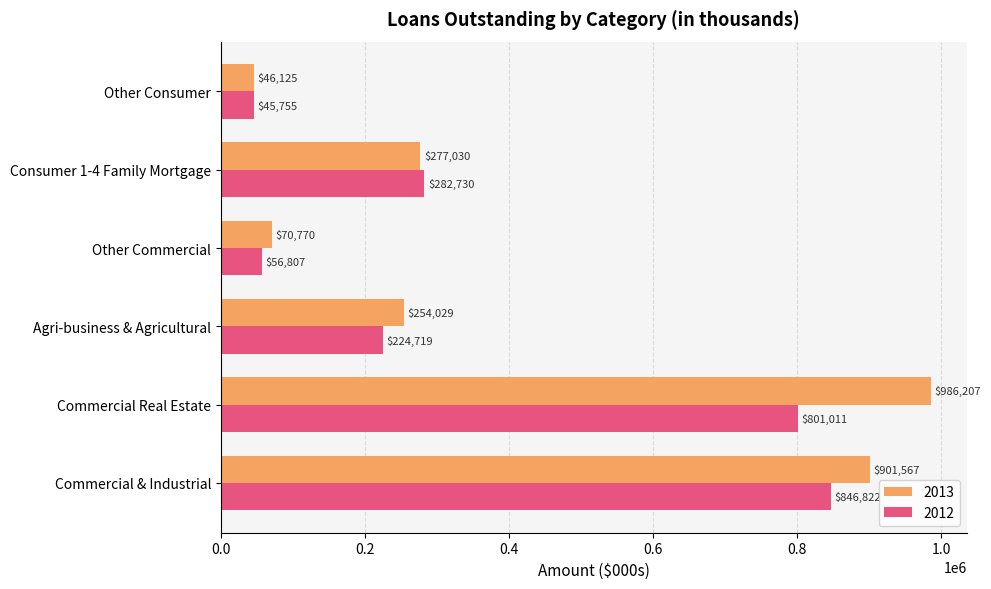

The 2012 series shows 344956 at Commercial Real Estate. True or false?

False